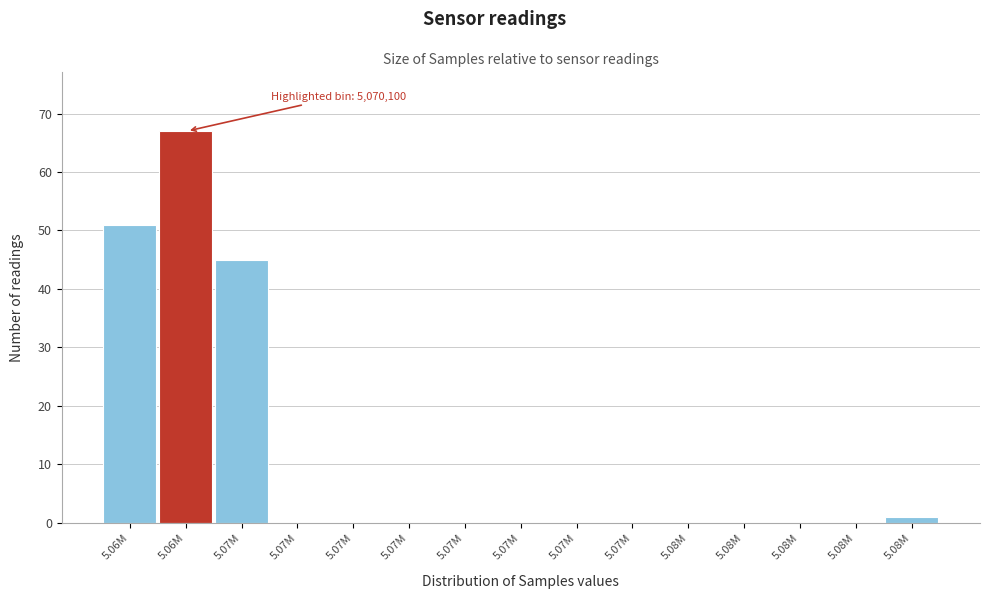

How many categories are shown in the chart?

15